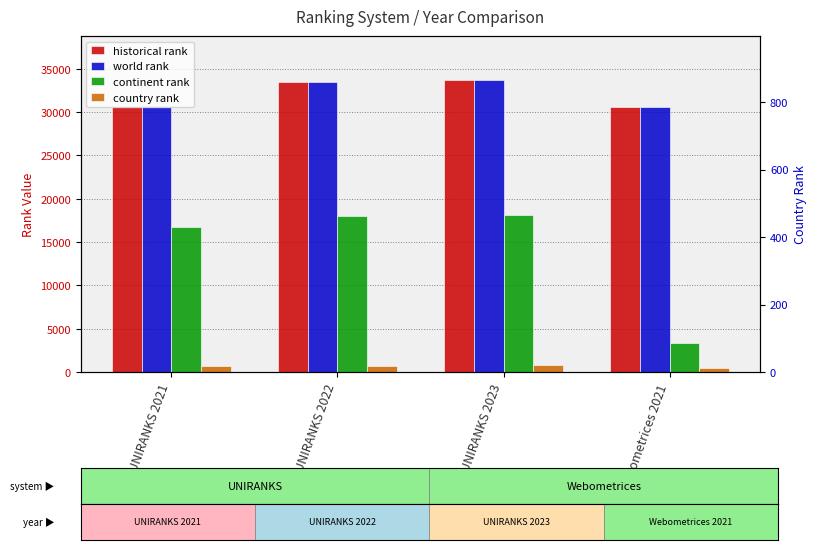

At UNIRANKS 2023, list the series in order from smallest to largest.

country rank, continent rank, historical rank, world rank